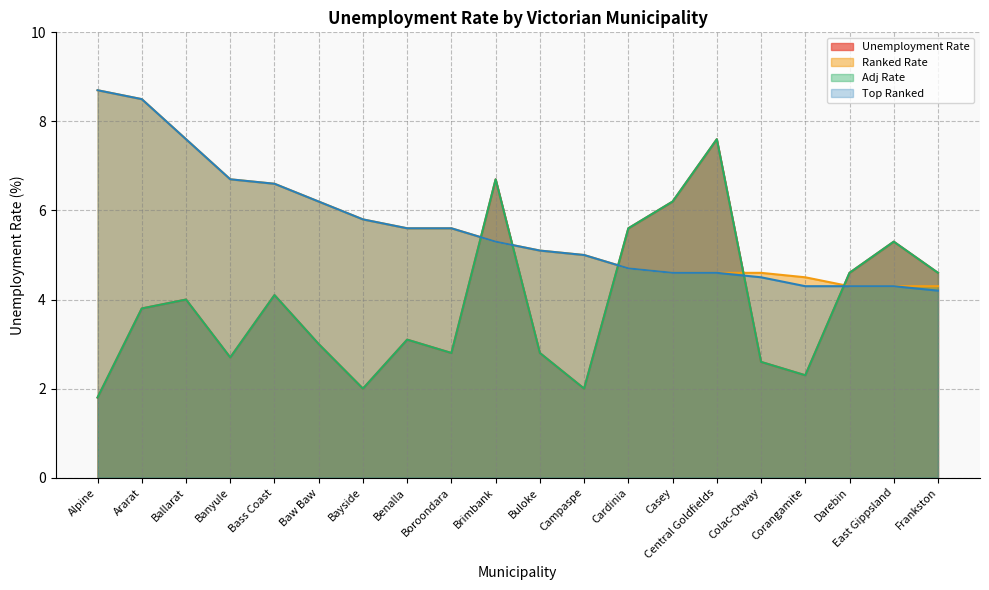

What is the sum of the Adj Rate values at Ballarat and Corangamite?

6.3